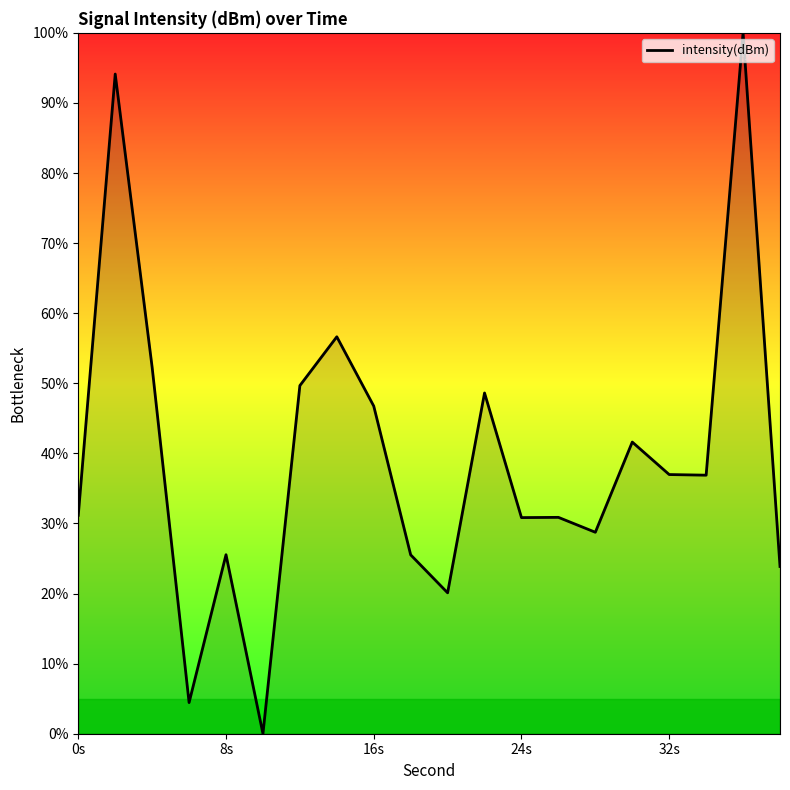

What is the greatest value displayed?

100.0